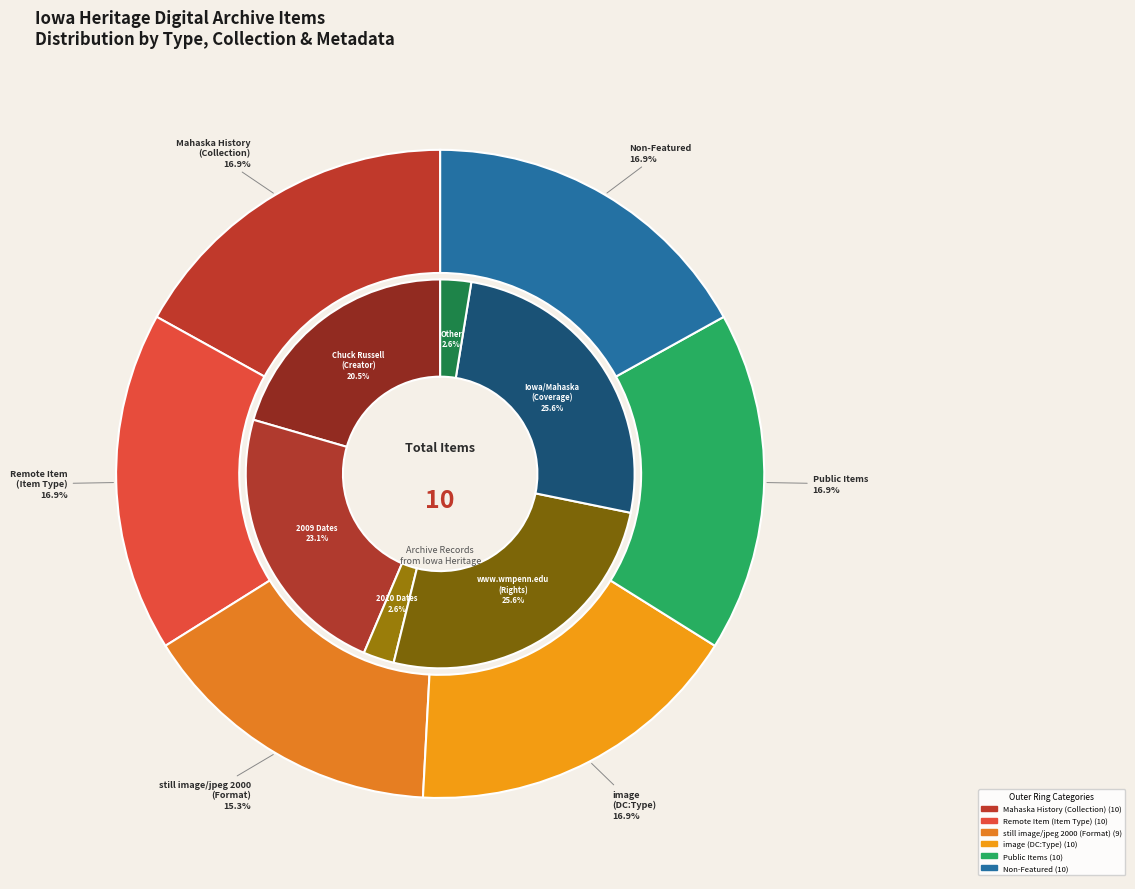

Count the number of slices in the pie.

6